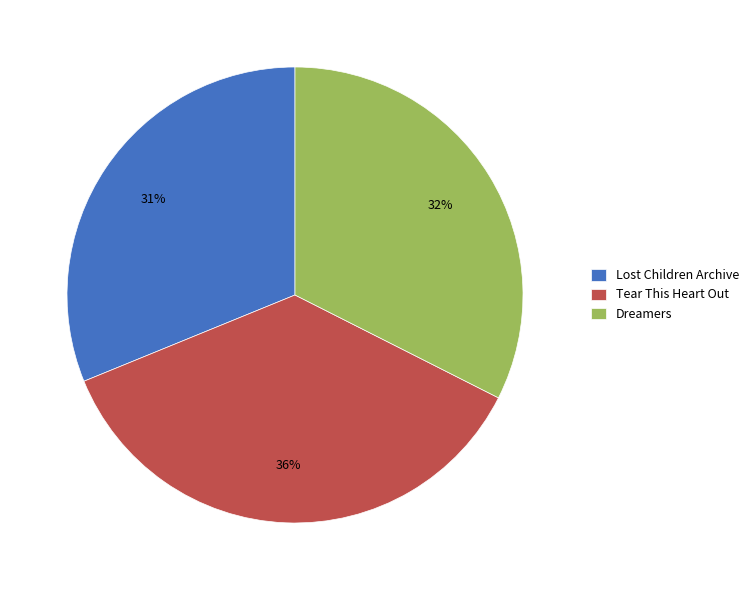

Does any single category account for the majority?

No